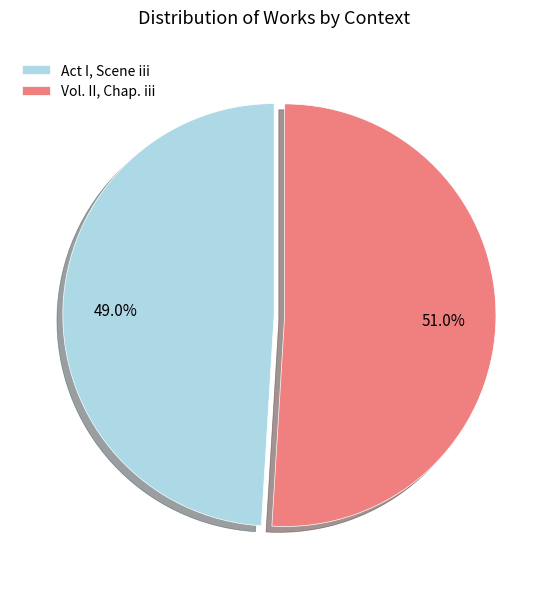

What percentage is the Vol. II, Chap. iii slice, to the nearest percent?

51%